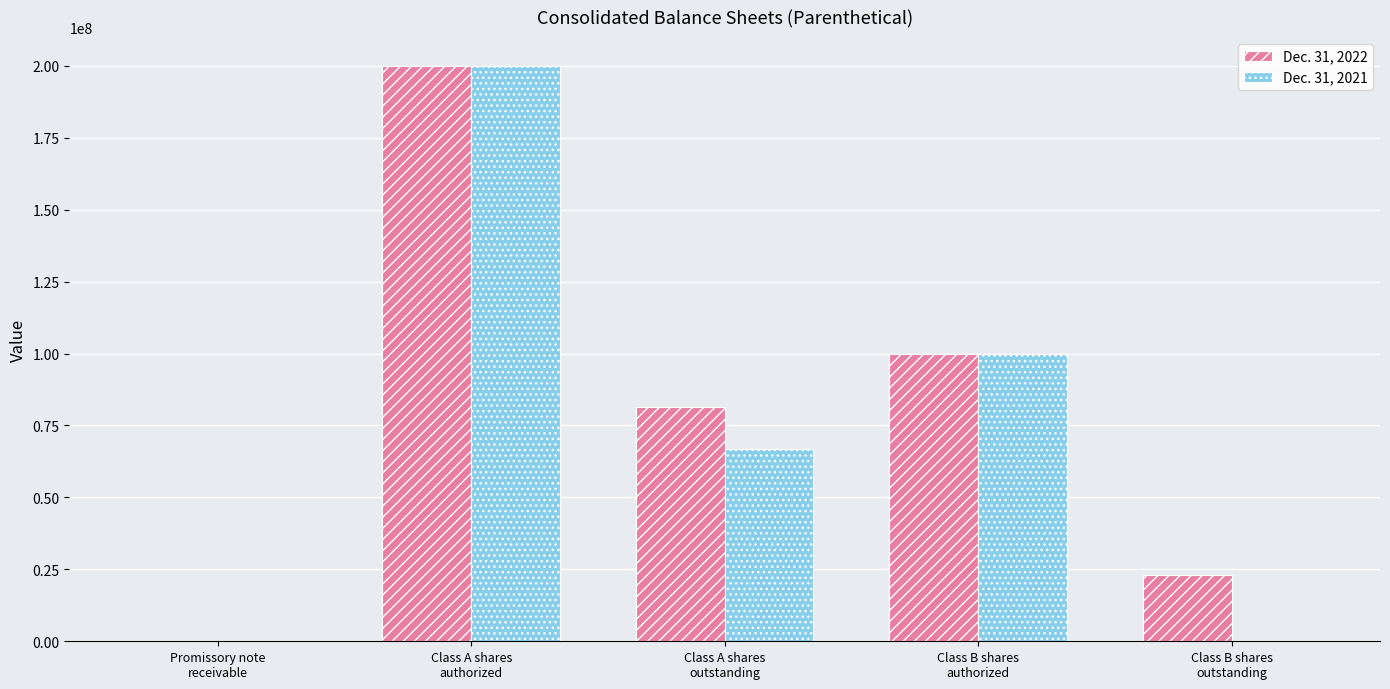

What is the maximum value shown in the chart?

200000000